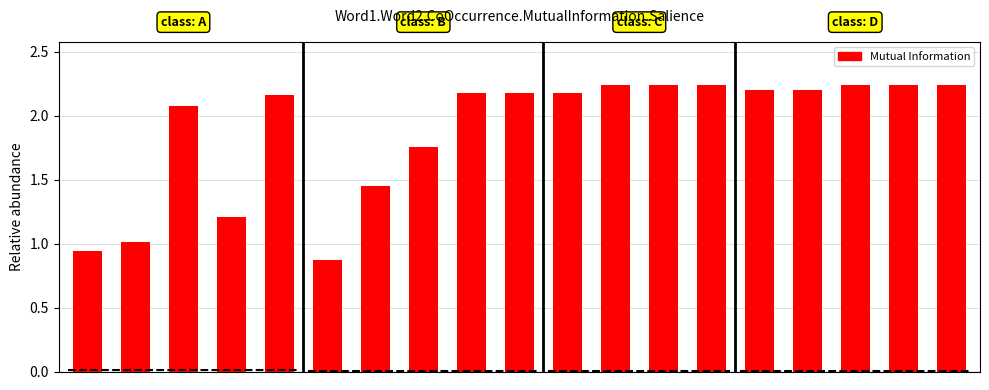

Are the bars horizontal?

No